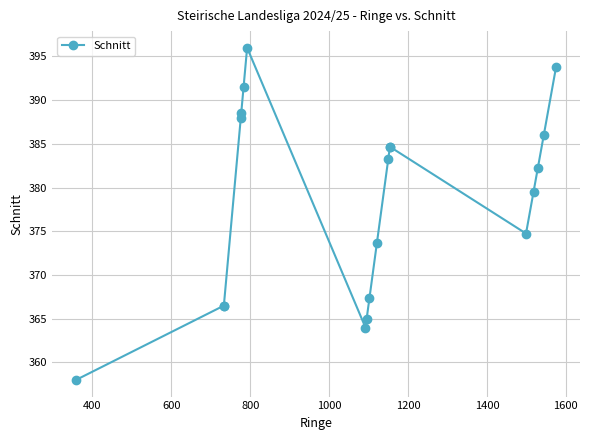

True or false: the data shows 136.8 at 16.

False